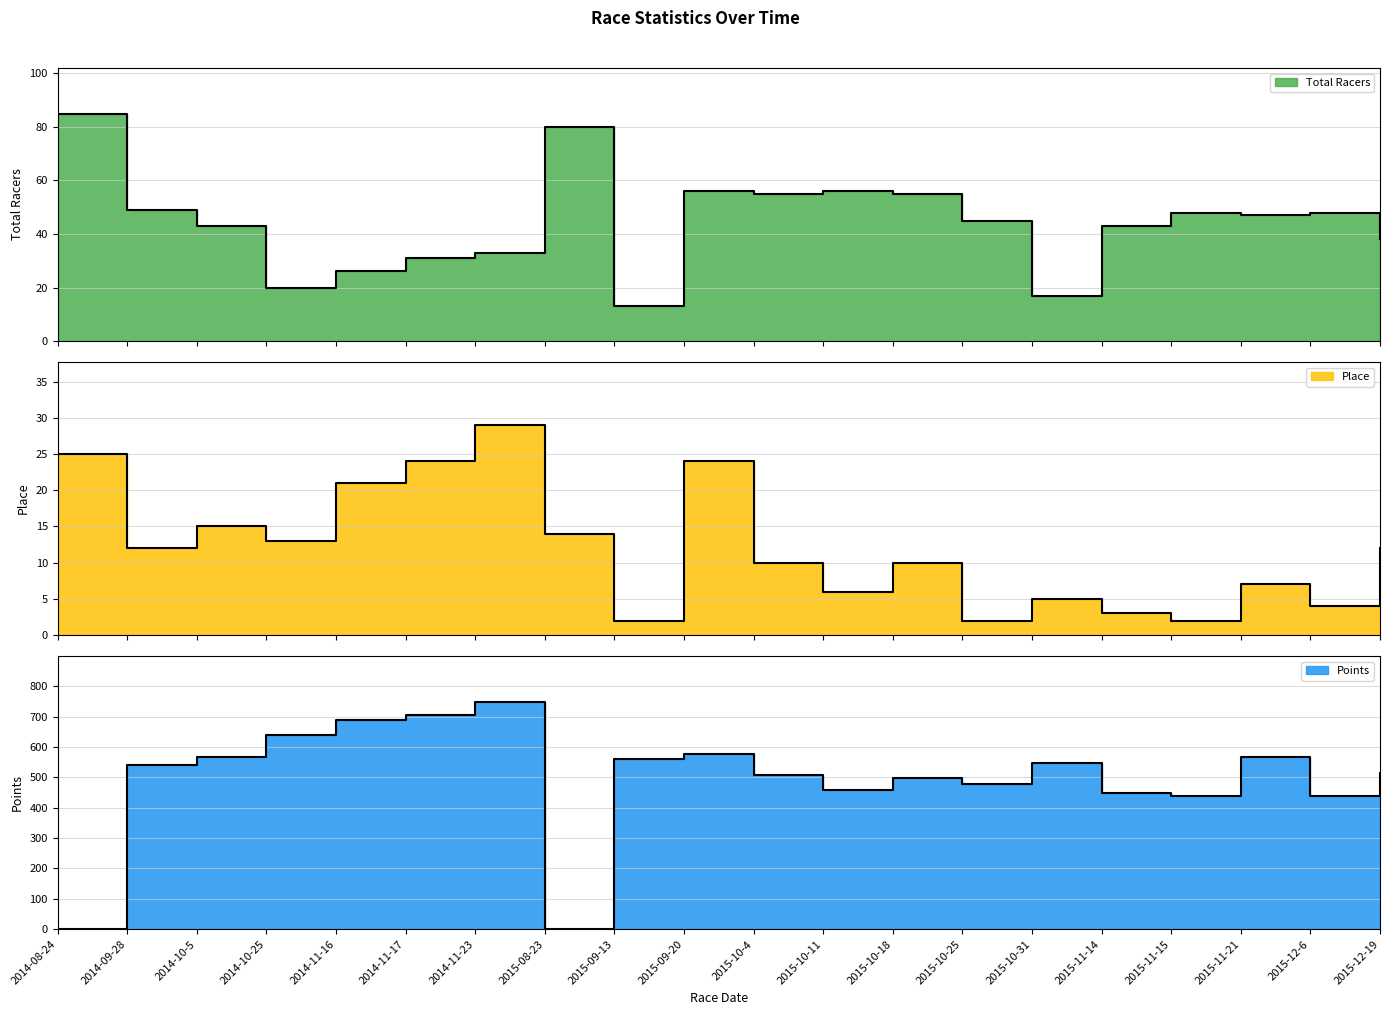

Which series ends up on top after the final intersection of Points and Total Racers?

Points